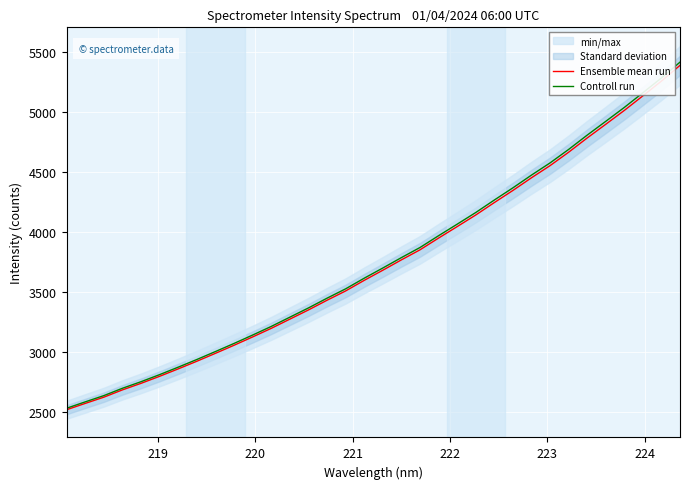

Is the value of Controll run at 223 greater than the value of Ensemble mean run at 26?

No